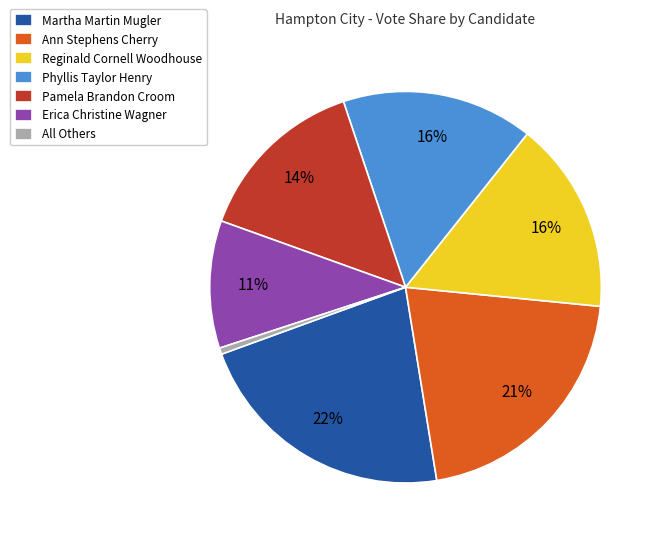

True or false: Ann Stephens Cherry accounts for 21% of the total.

True